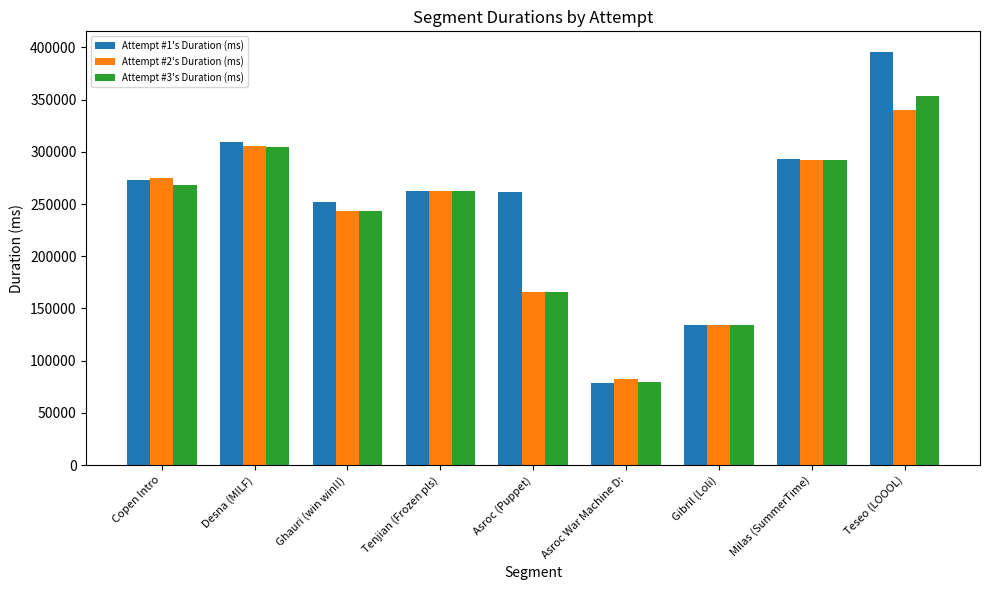

Which series has the largest total across all categories?

Attempt #1's Duration (ms)